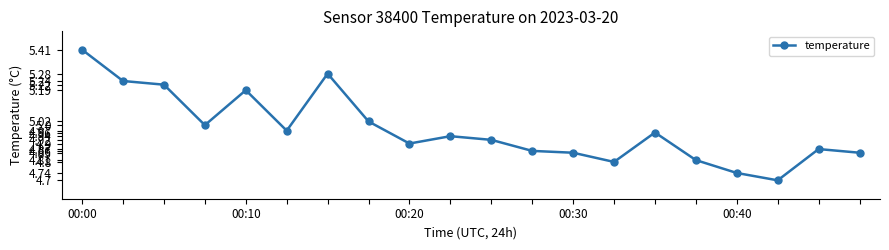

True or false: there are more than 1 points higher than both neighbors.

True